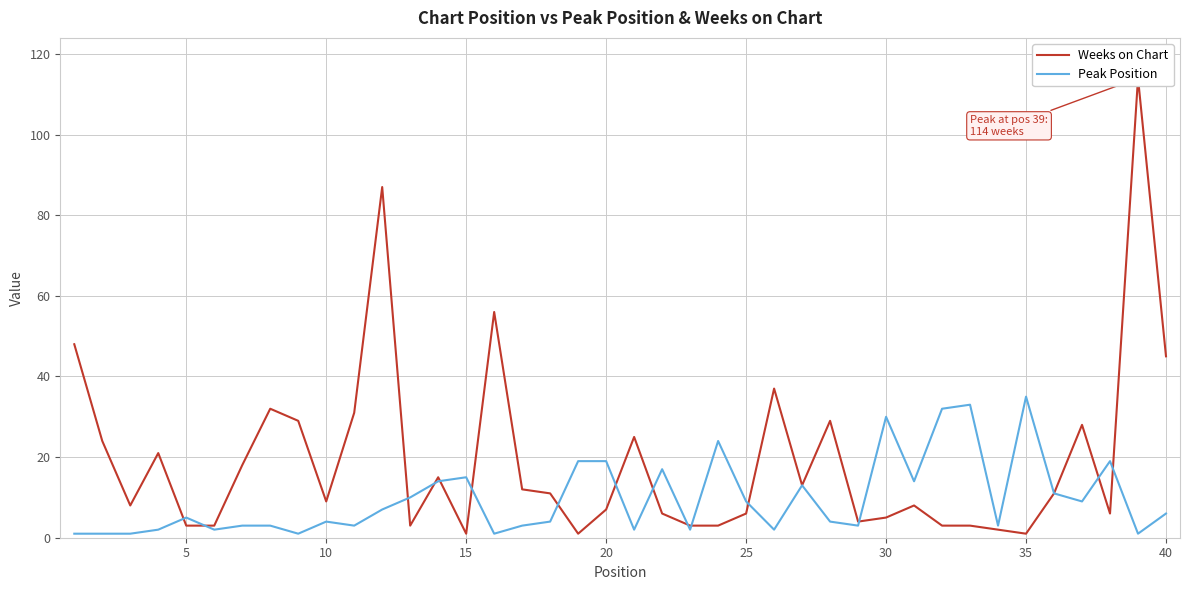

What is the difference between the maximum and minimum values in the Peak Position series?

34